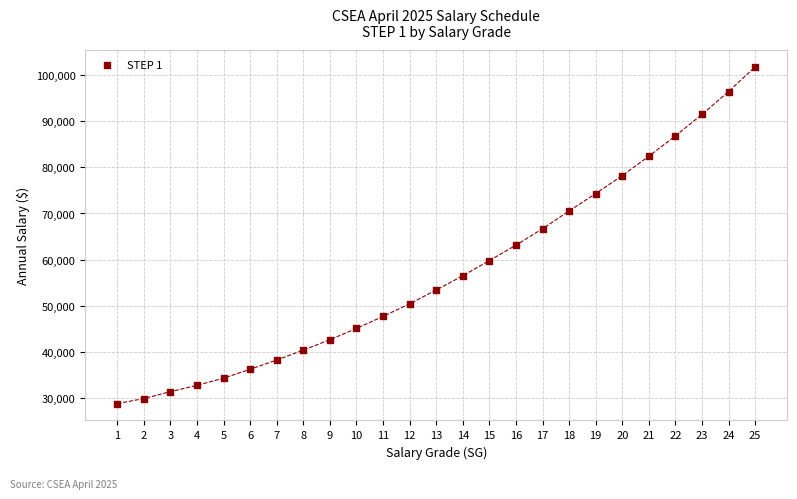

What is the range of X values (max minus min)?

24